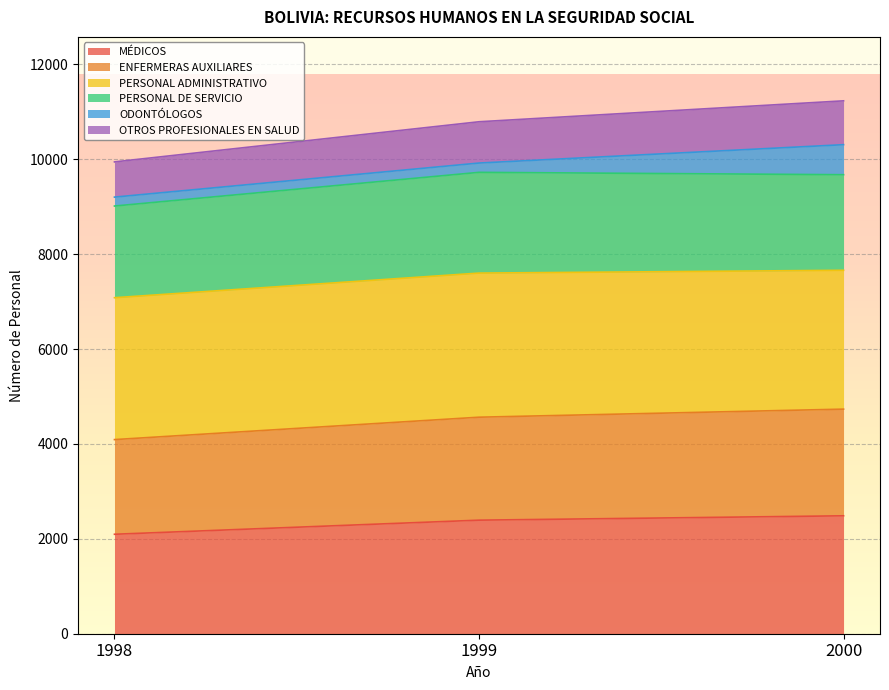

What is the total value across all series at 1998?

9943